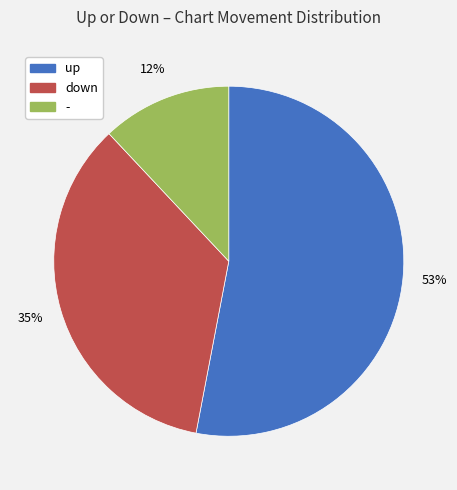

Which has a higher value, down or -?

down